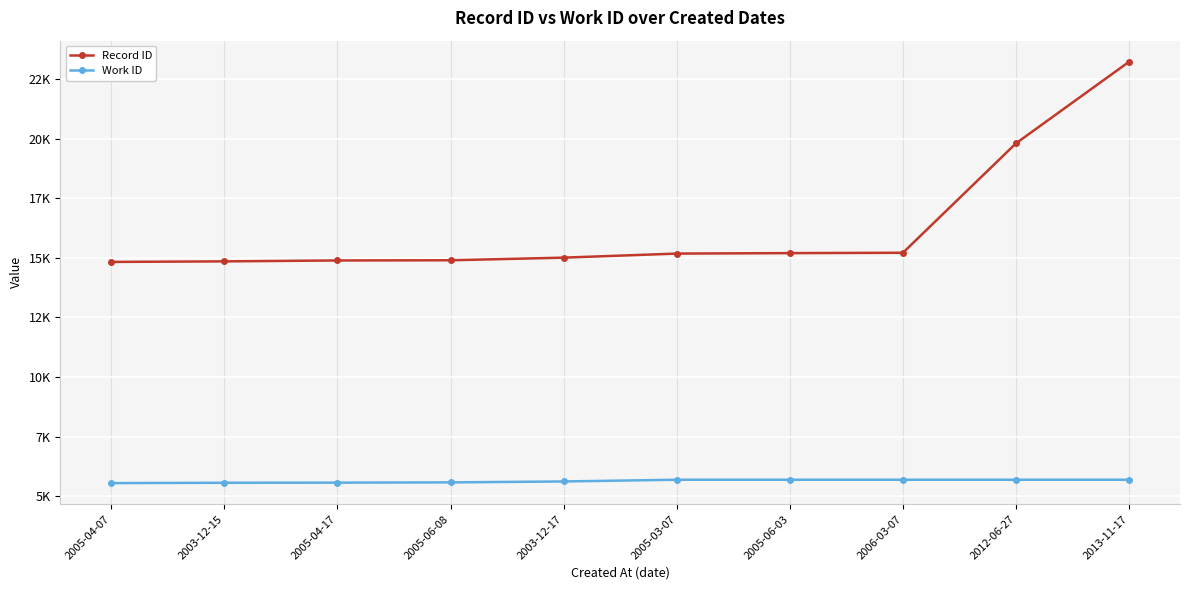

Reading right to left, transcribe all the data shown in this chart.

Record ID: 23224	19801	15209	15194	15175	15004	14894	14886	14848	14825
Work ID: 5686	5686	5686	5686	5686	5614	5575	5564	5559	5545